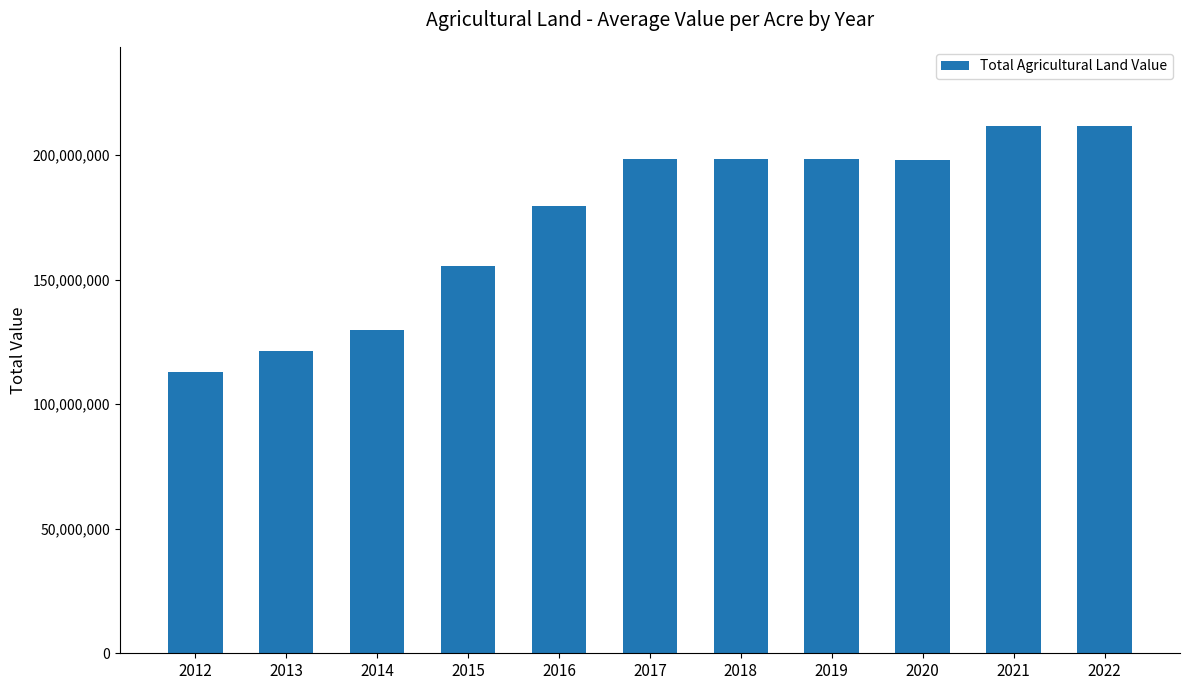

Count the number of categories in the chart.

11